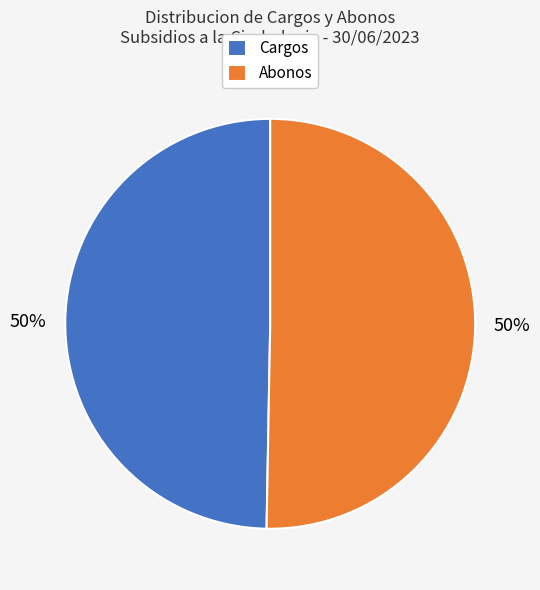

Combined, do Cargos and Abonos account for over 50%?

Yes